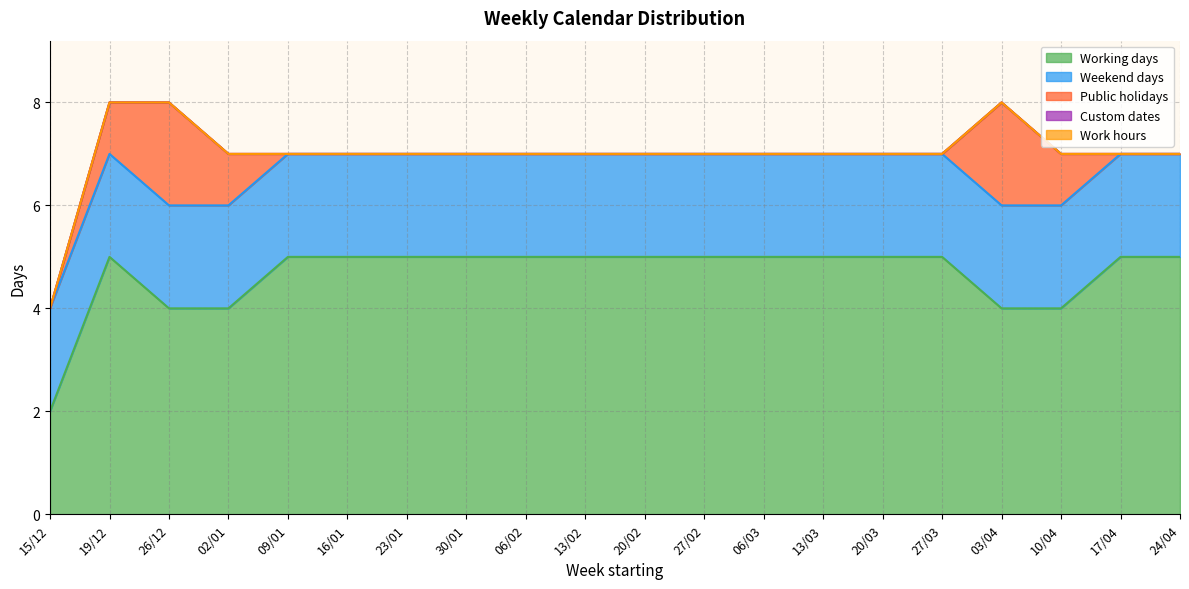

True or false: Public holidays and Work hours intersect in this chart.

False